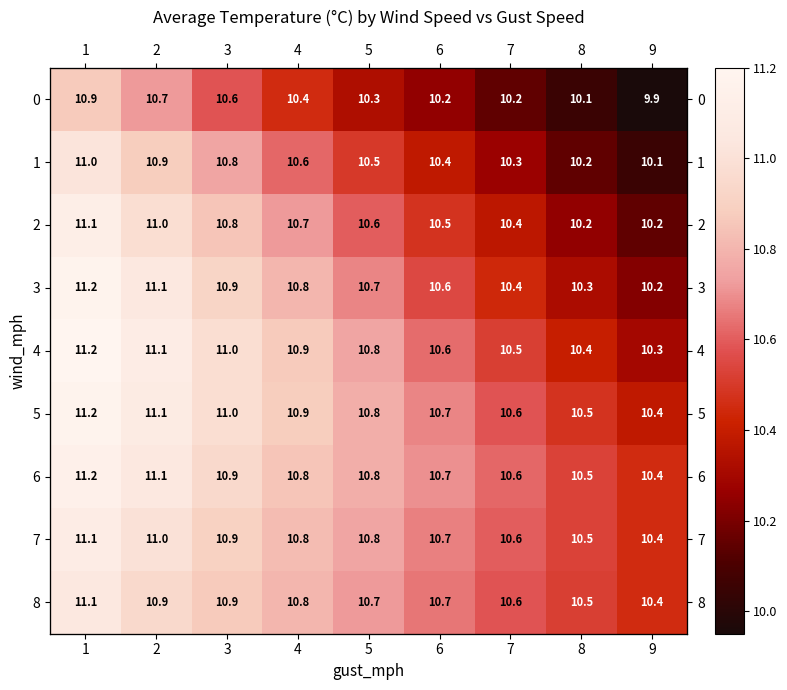

Which series has the largest total across all categories?

6